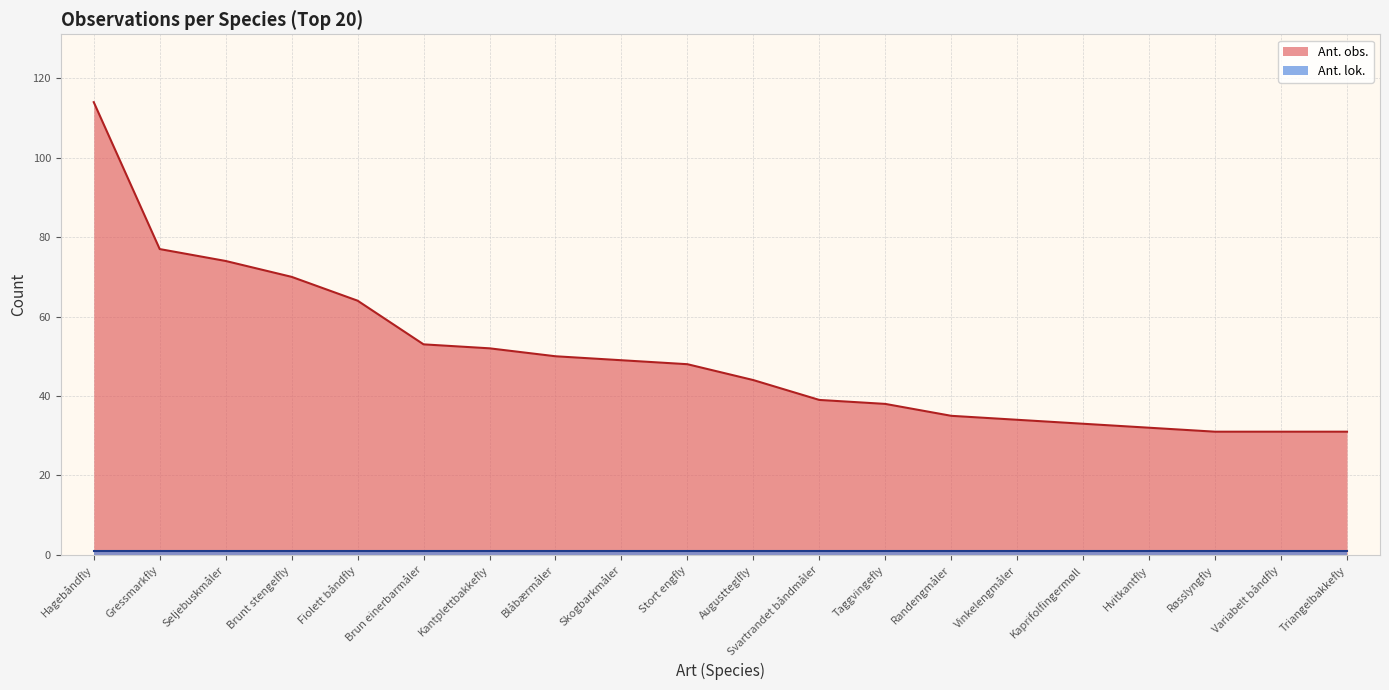

What is the greatest value displayed?

114